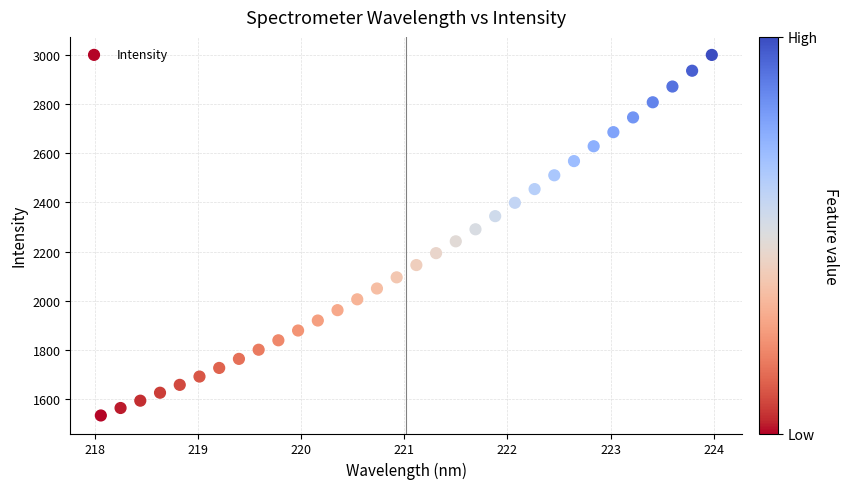

What is the range of X values (max minus min)?

5.9